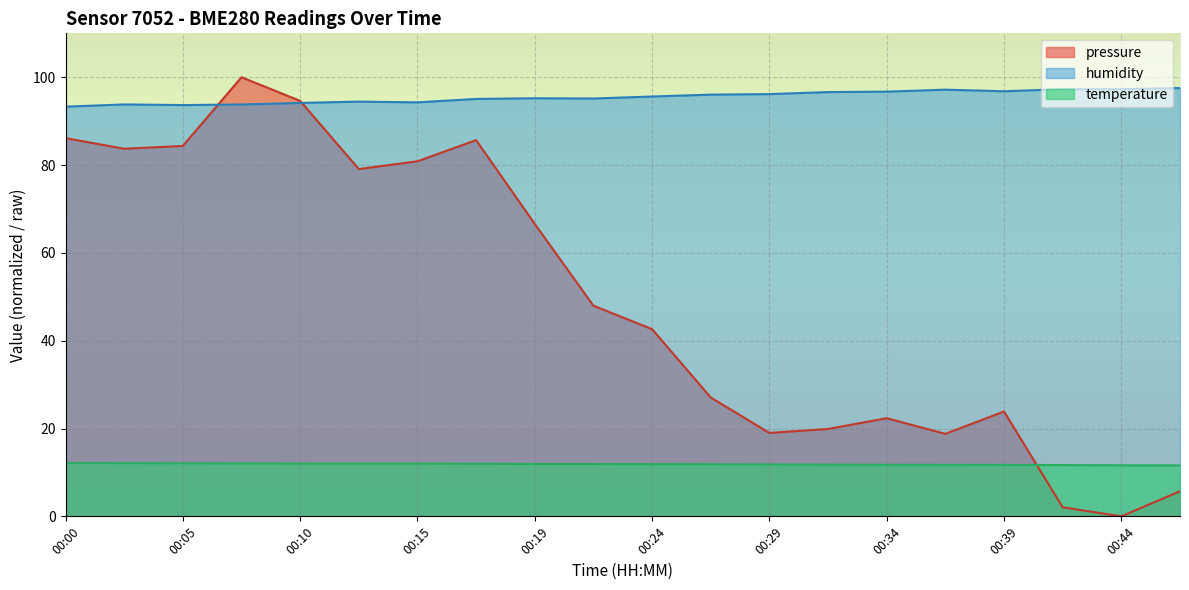

How many lines are shown in the chart?

3